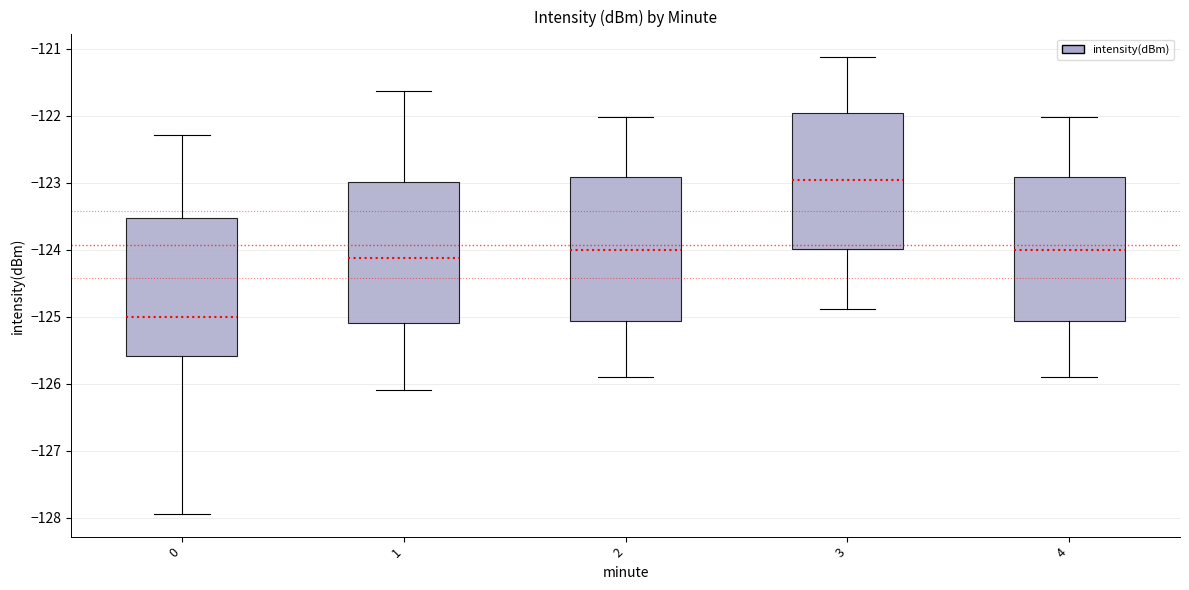

Which box has the lowest median line?

0